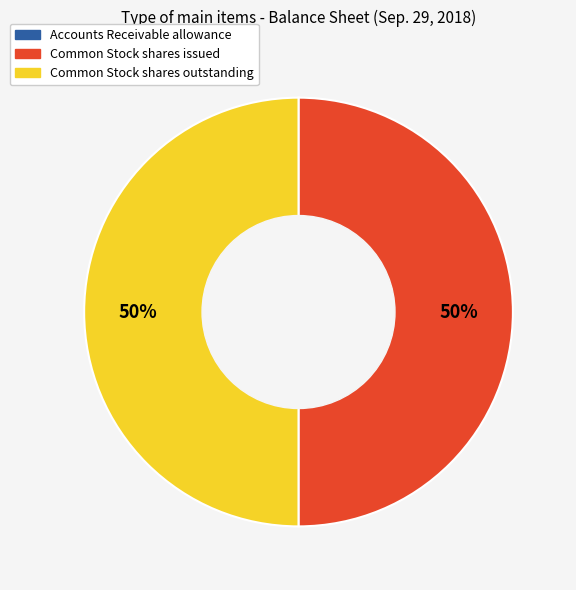

To the nearest percent, what is the combined percentage of Common Stock shares issued and Common Stock shares outstanding?

100%